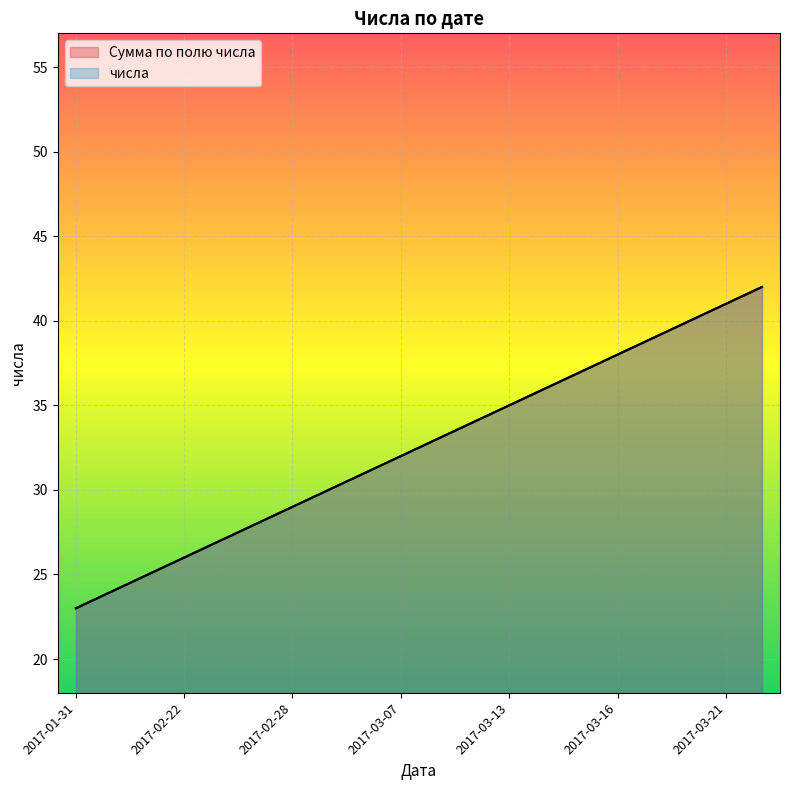

How many data points in Сумма по полю числа are less than 33?

10